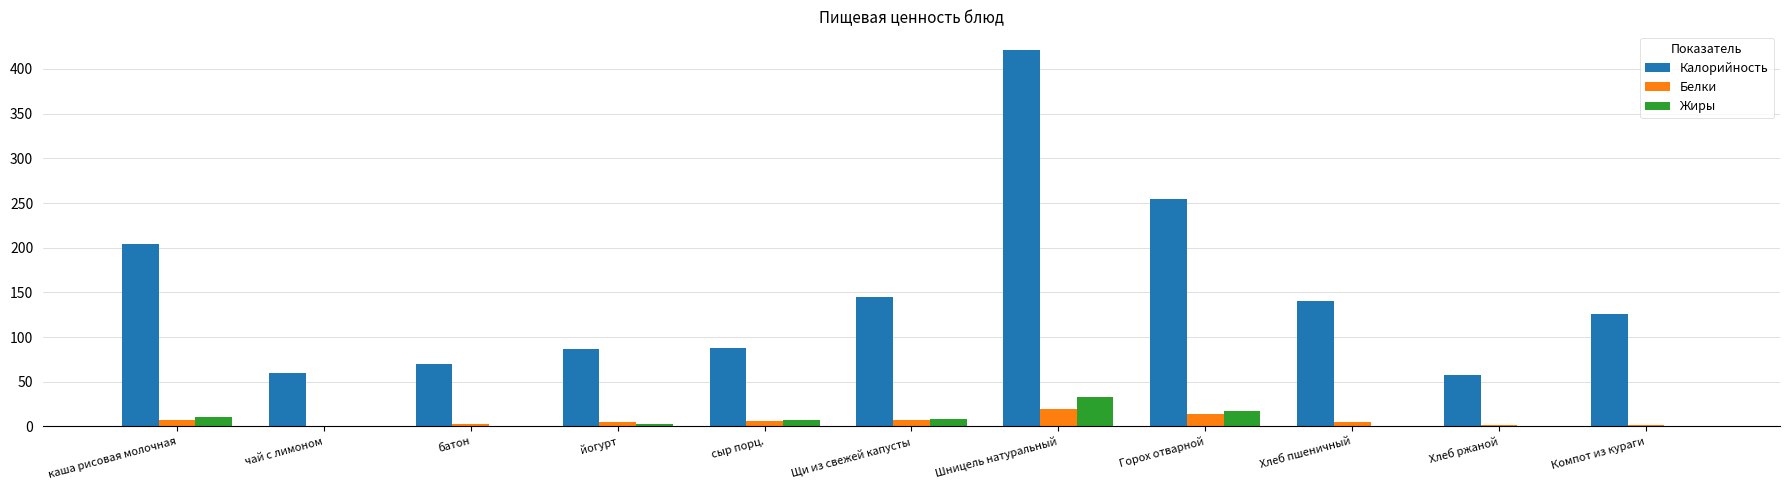

Between Шницель натуральный and Хлеб ржаной, which series saw the biggest shift?

Калорийность